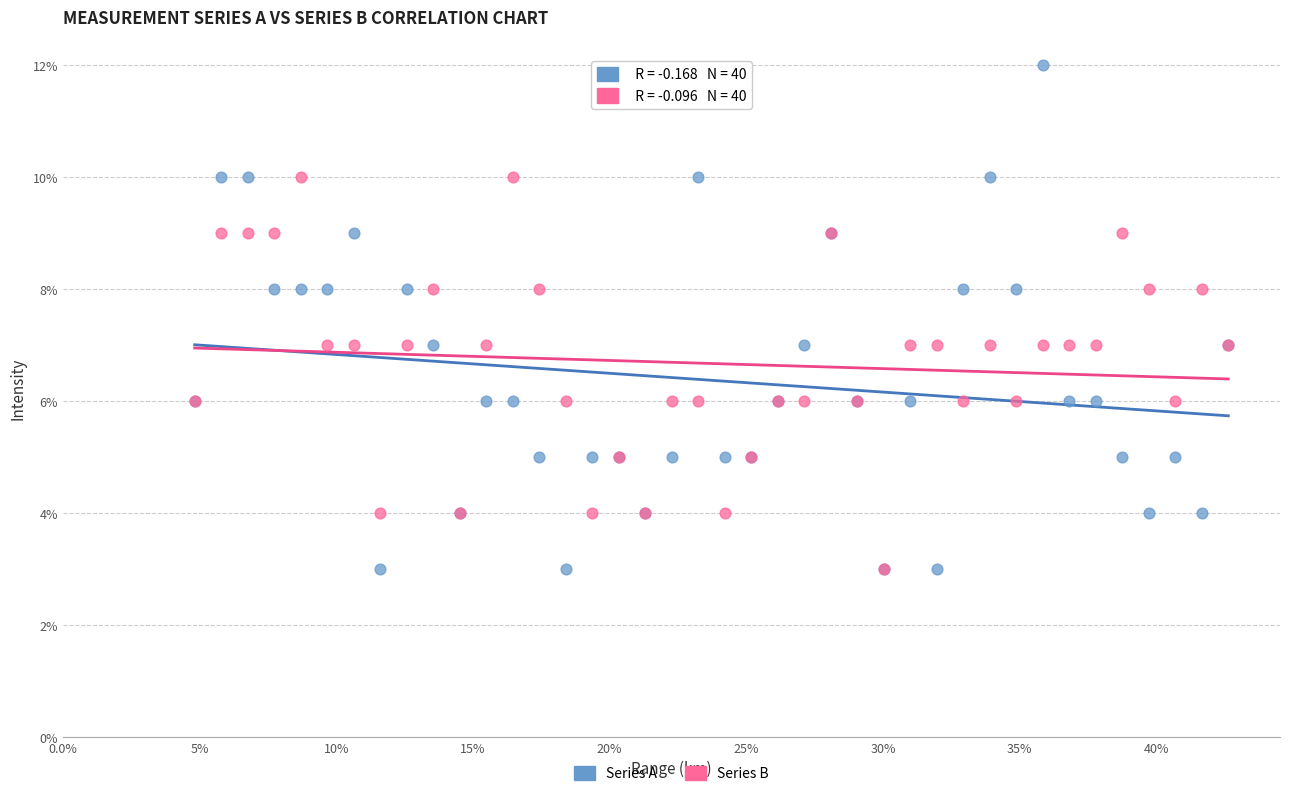

Which series has the widest spread of Y values?

Series A